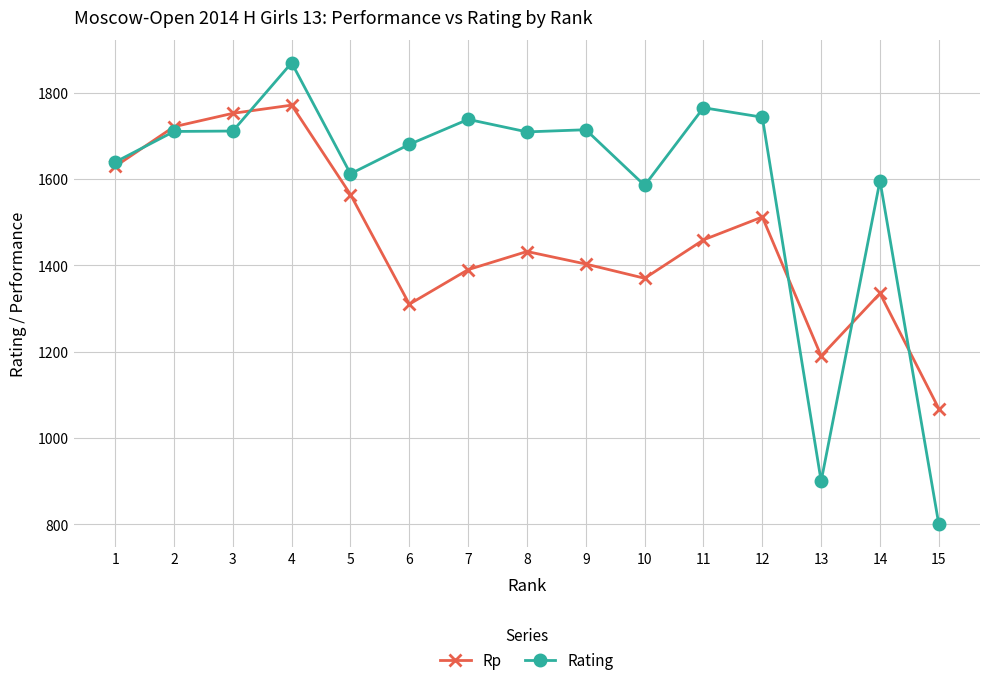

Where is Rating nearest to the value 1334?

10